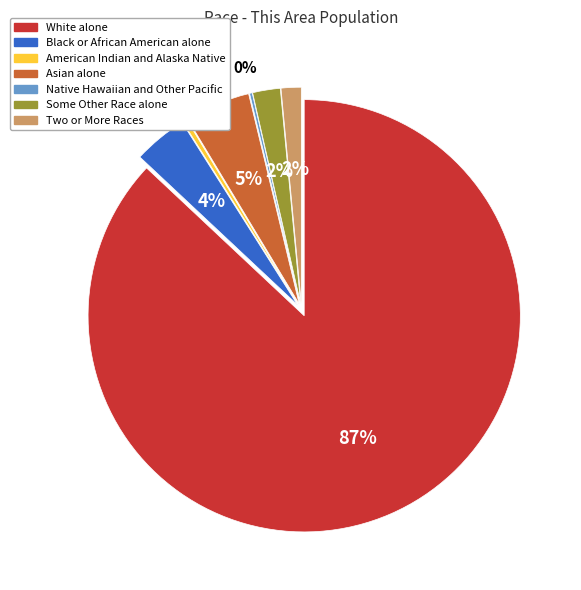

Is the sum of Two or More Races and Black or African American alone greater than half?

No